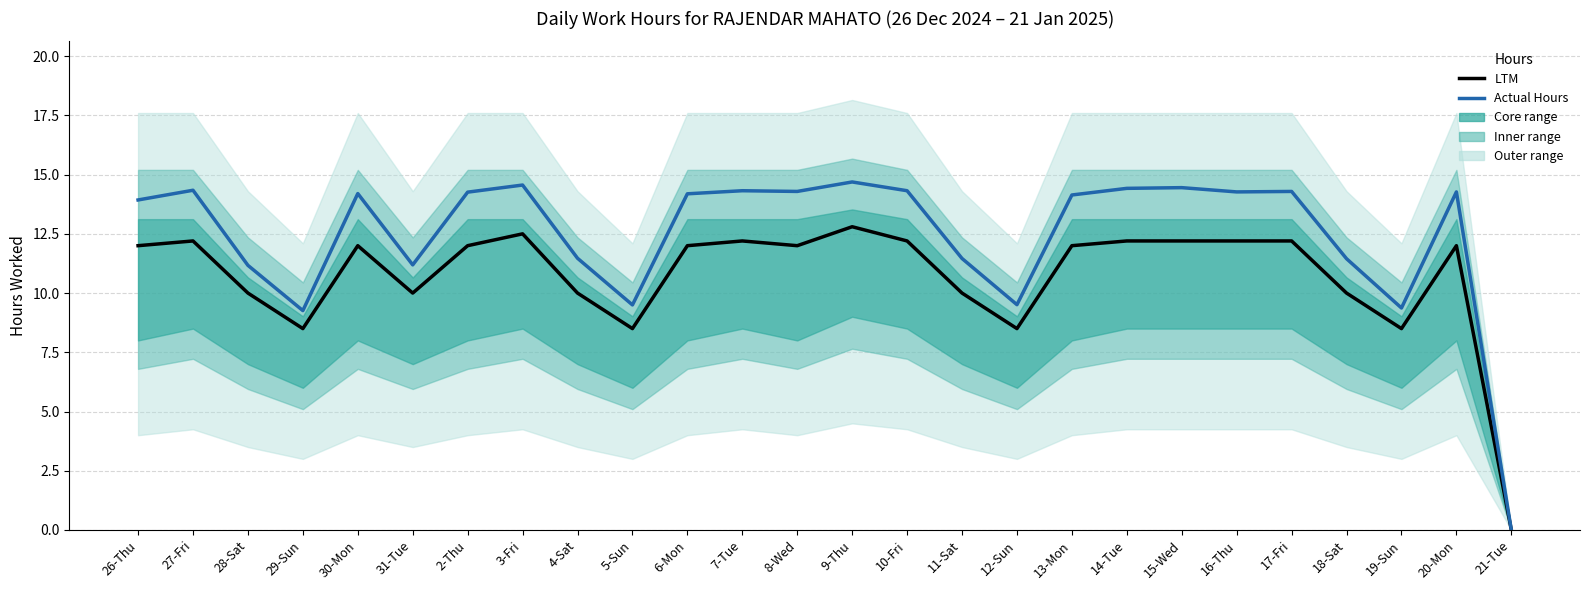

Reading left to right, list all the values displayed in this chart.

LTM: 12.0	12.2	10.0	8.5	12.0	10.0	12.0	12.5	10.0	8.5	12.0	12.2	12.0	12.8	12.2	10.0	8.5	12.0	12.2	12.2	12.2	12.2	10.0	8.5	12.0	0.0
Actual Hours: 13.9	14.3	11.2	9.3	14.2	11.2	14.3	14.6	11.5	9.5	14.2	14.3	14.3	14.7	14.3	11.5	9.5	14.1	14.4	14.4	14.3	14.3	11.4	9.4	14.3	0.0